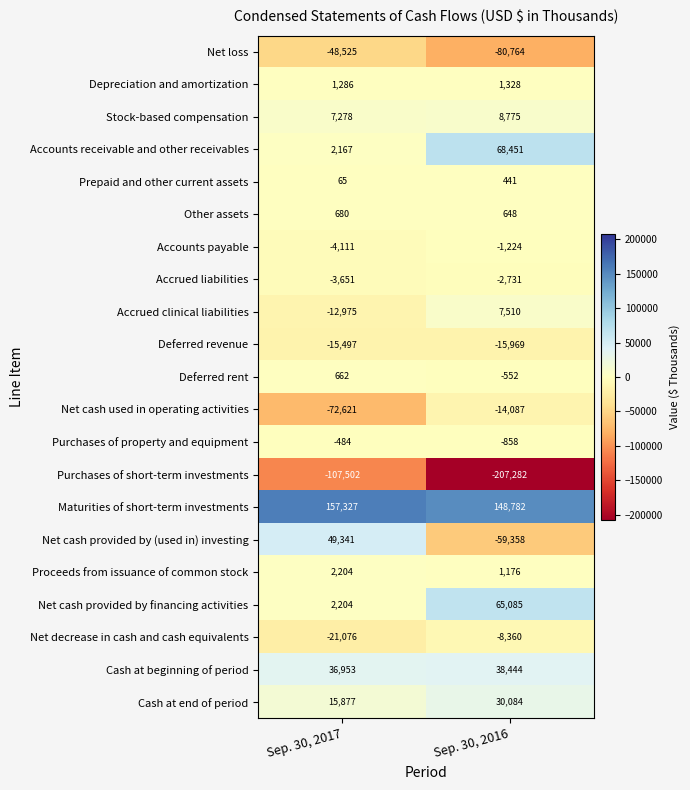

What is the sum of all Depreciation and amortization values?

2614